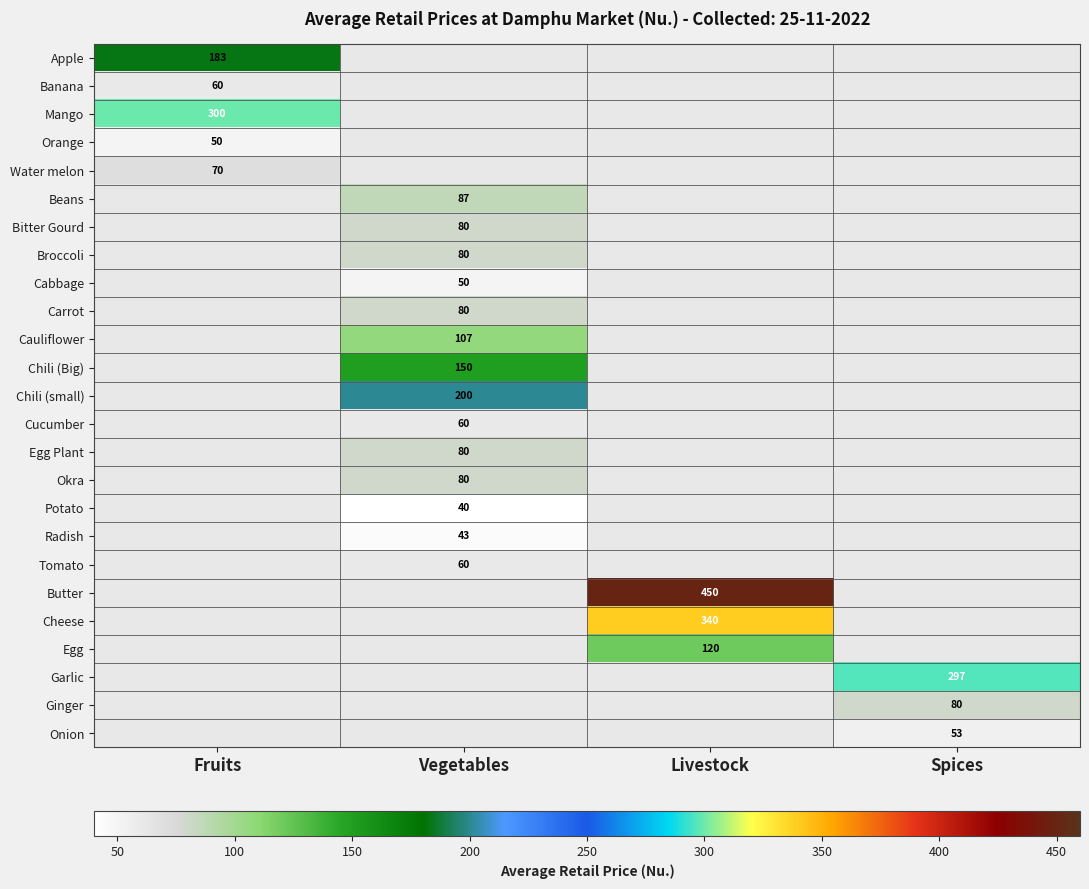

The Okra series shows 80 at Vegetables. True or false?

True